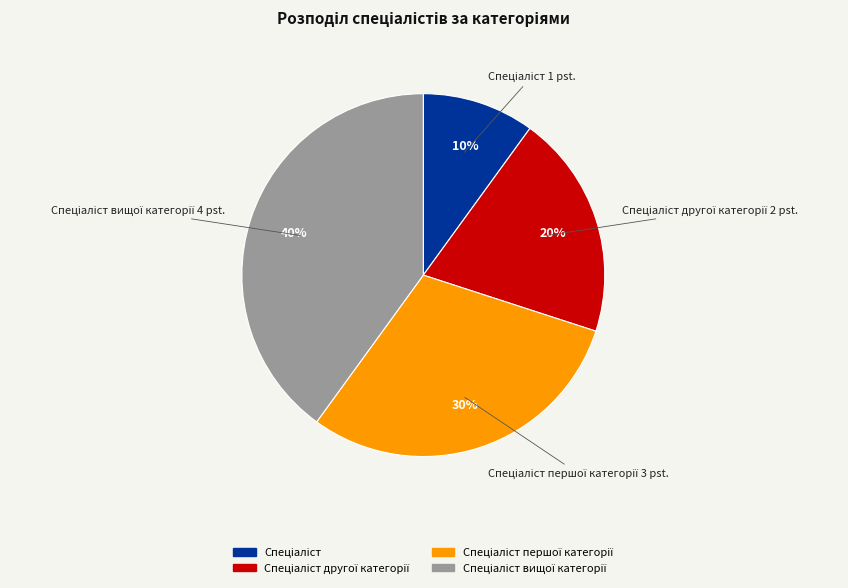

Does any single category account for the majority?

No